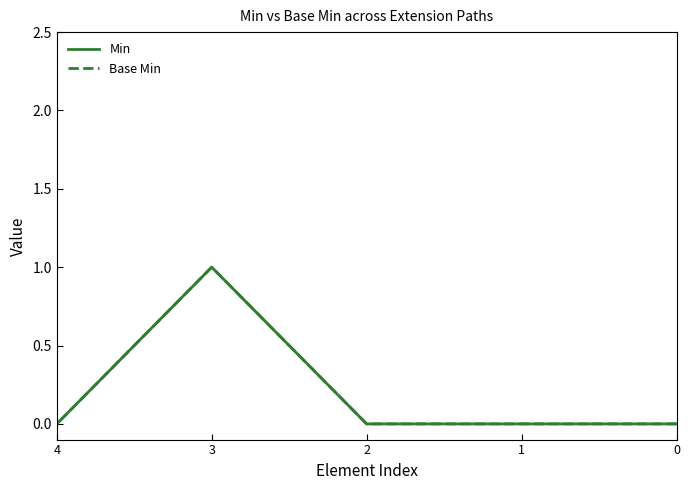

In Min, how many points are higher than both neighbors (excluding endpoints)?

1